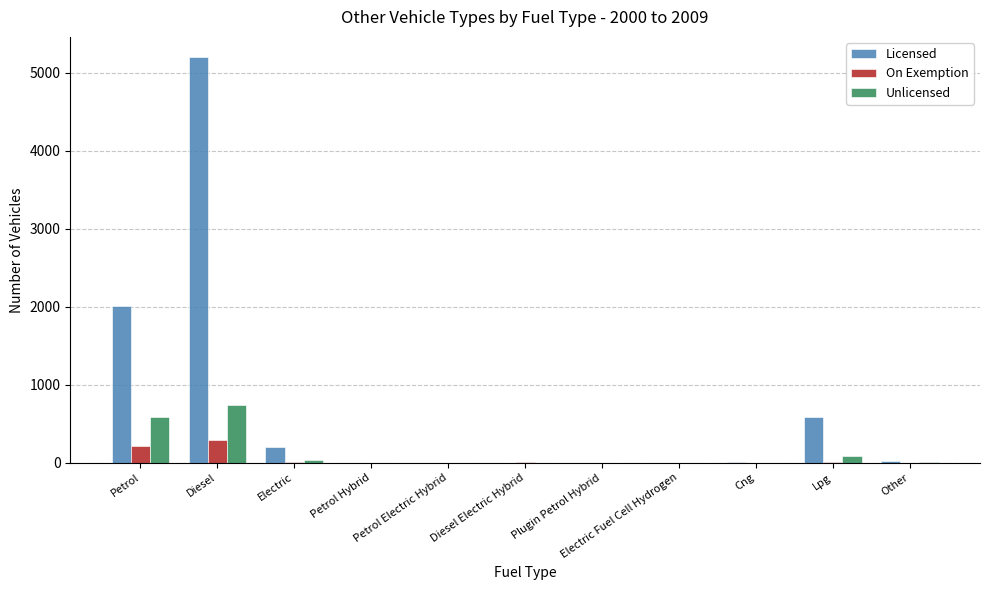

Which series has the largest total across all categories?

Licensed